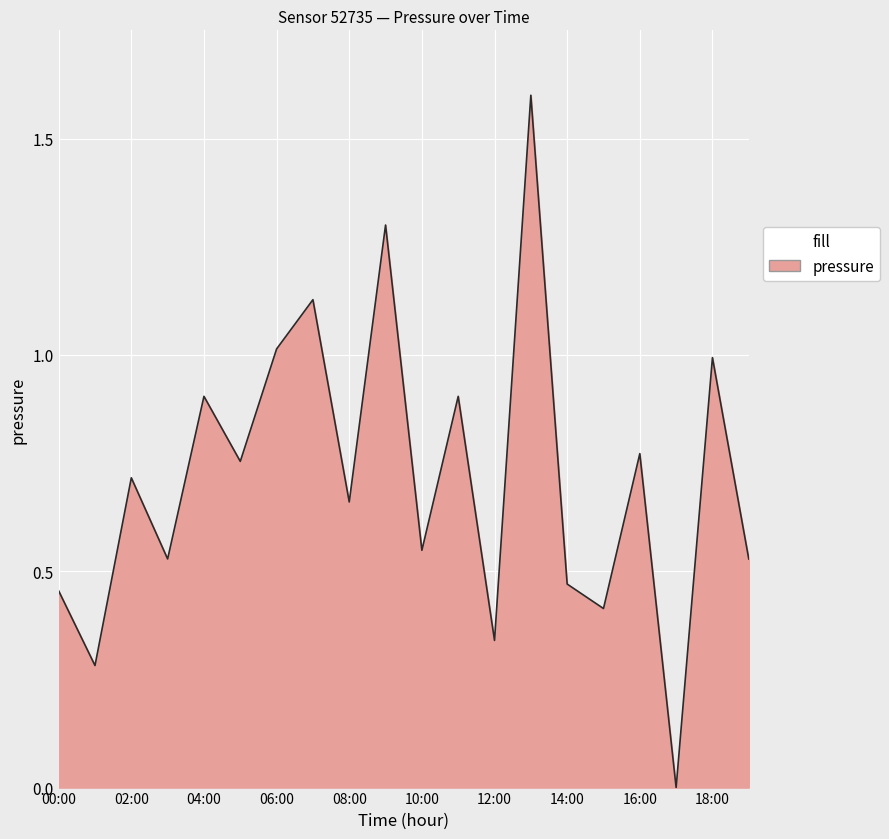

What is the difference between the maximum and minimum values?

1.6